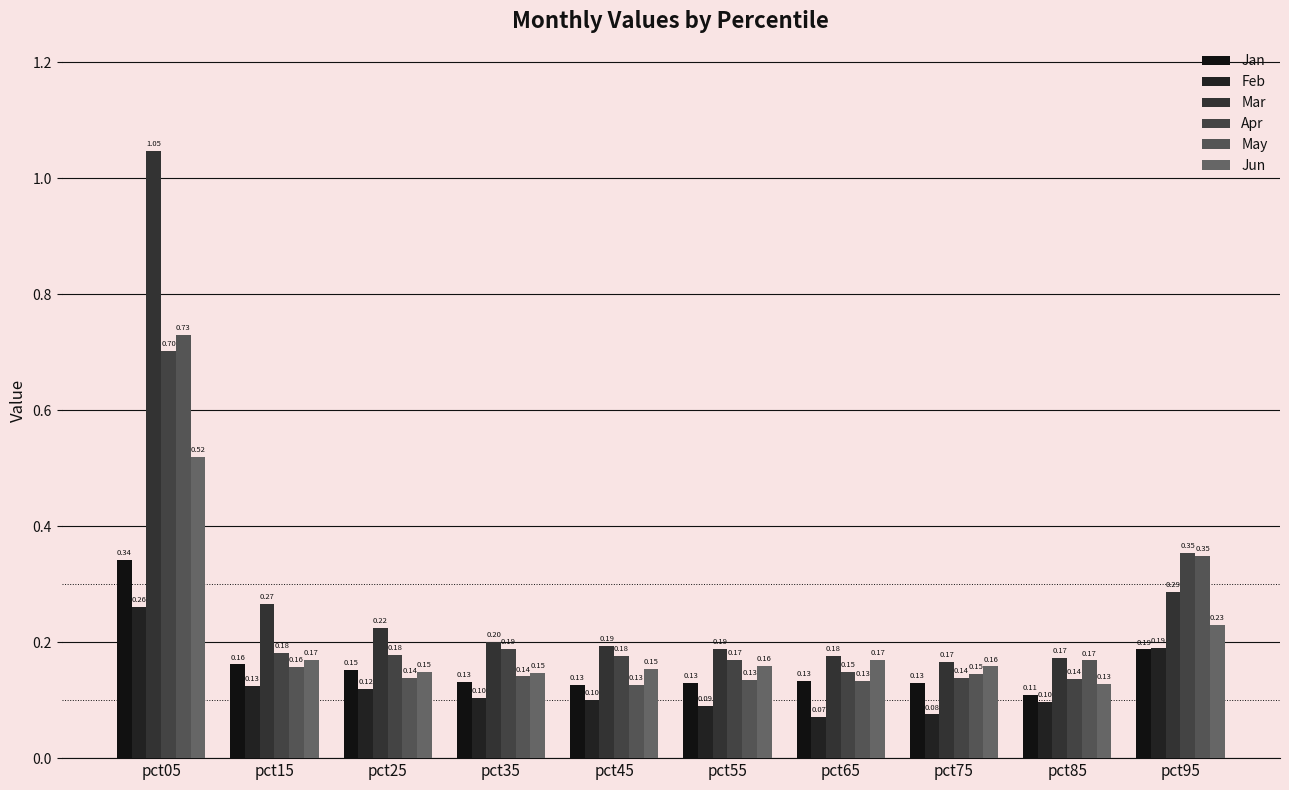

Is it true that Jan equals 0.1 at pct15?

False